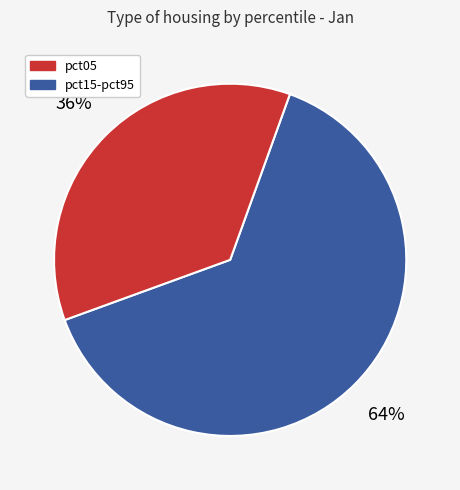

Does any single category account for the majority?

Yes